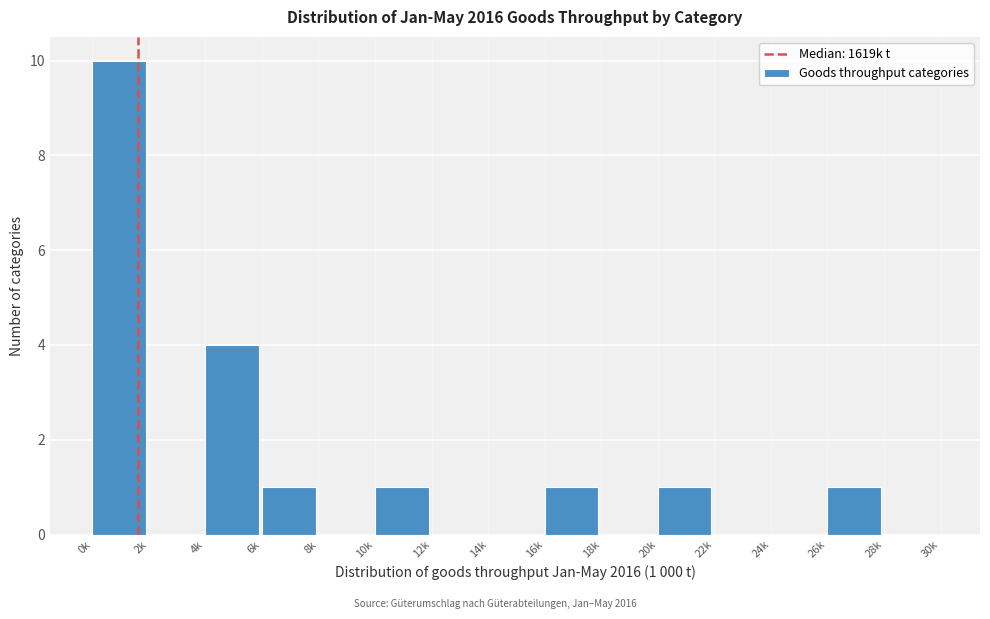

Reading left to right, extract all data points from this chart.

0k=10	2k=0	4k=4	6k=1	8k=0	10k=1	12k=0	14k=0	16k=1	18k=0	20k=1	22k=0	24k=0	26k=1	28k=0